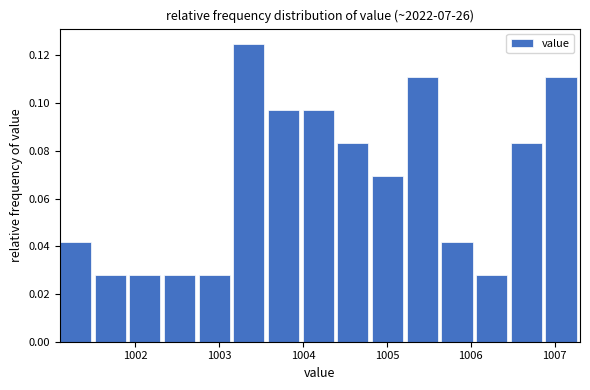

What is the height of the bar covering 1003.2 to 1003.6 on the x-axis? Neither the bar edges nor the heights are printed on the chart, so give them approximately, as read against the axes.

0.126